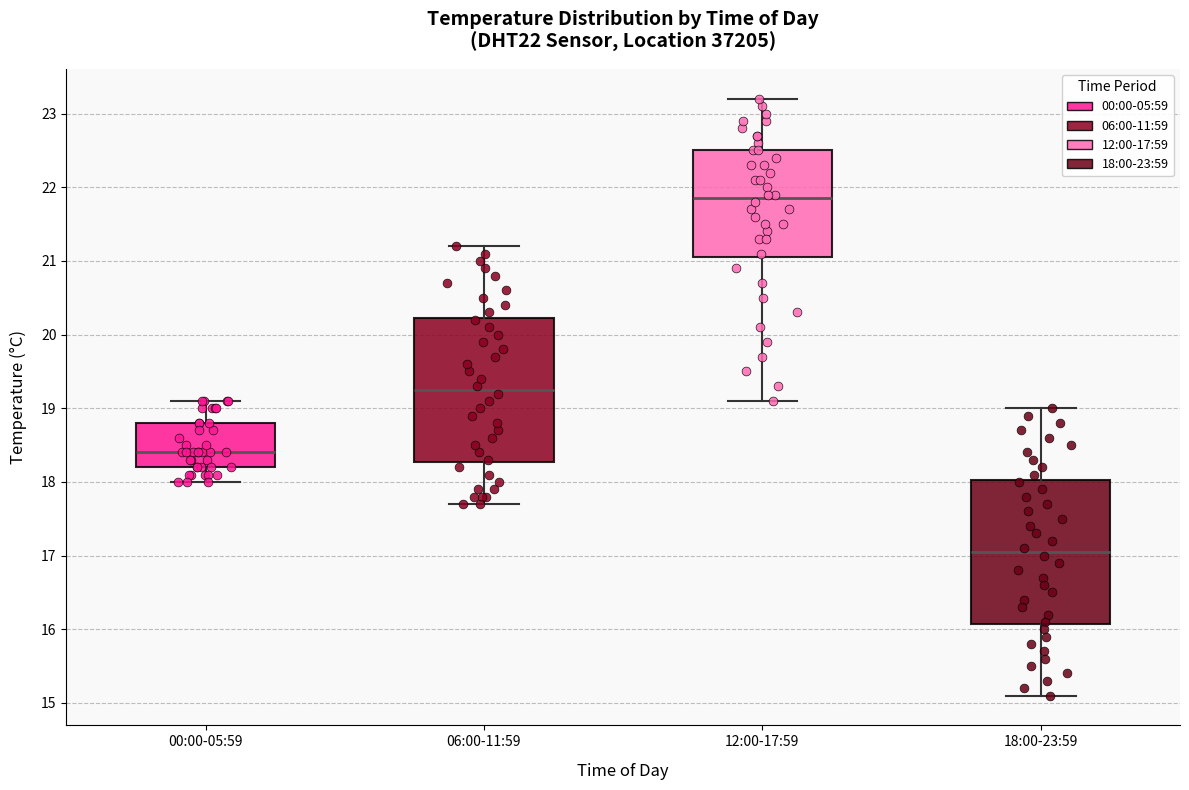

Reading left to right, transcribe this box plot: for each box, give where its median line is, the range the box spans, and where its two whiskers end, as read against the y-axis. The values are not printed on the chart, so give them approximately, as read against the axis.

00:00-05:59: median 18.4, box 18.2 to 18.8, whiskers 18.0 to 19.1
06:00-11:59: median 19.3, box 18.3 to 20.2, whiskers 17.7 to 21.2
12:00-17:59: median 21.9, box 21.1 to 22.5, whiskers 19.1 to 23.2
18:00-23:59: median 17.1, box 16.1 to 18.0, whiskers 15.1 to 19.0